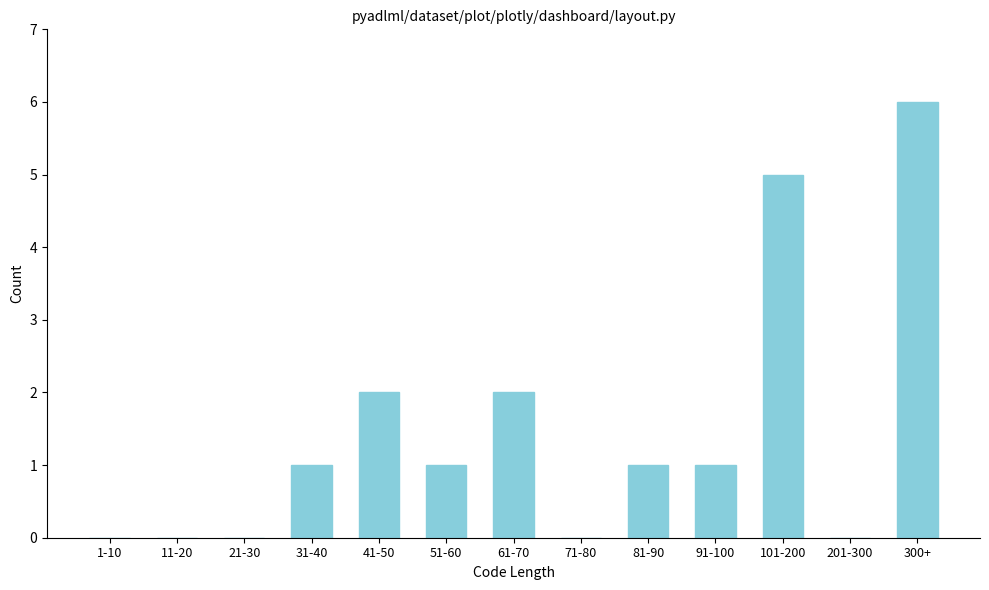

Reading left to right, list all the values displayed in this chart.

1-10=0	11-20=0	21-30=0	31-40=1	41-50=2	51-60=1	61-70=2	71-80=0	81-90=1	91-100=1	101-200=5	201-300=0	300+=6